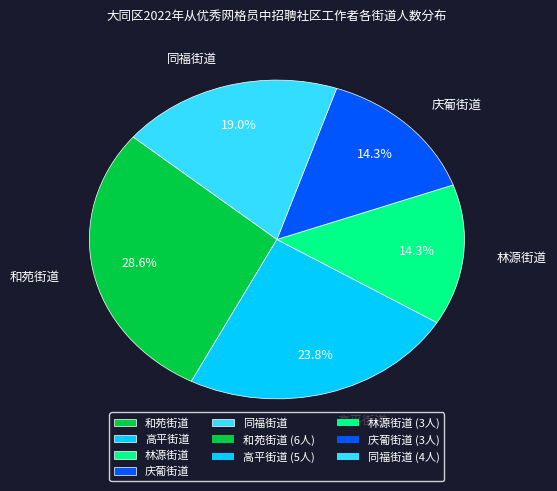

To the nearest percent, what is the difference between the largest and smallest slice percentages?

14%